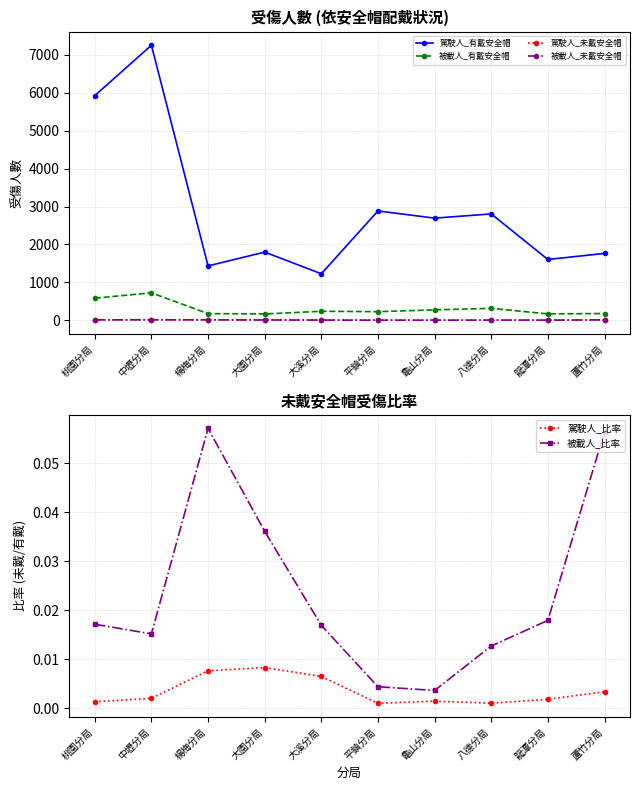

Does the chart have visible grid lines?

Yes